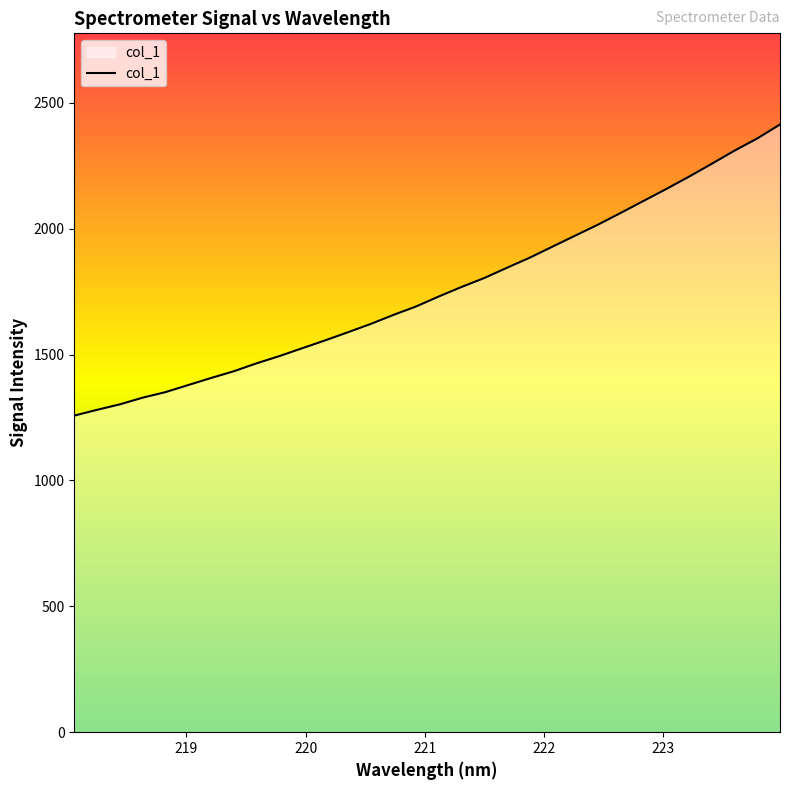

What is the greatest value displayed?

2413.7